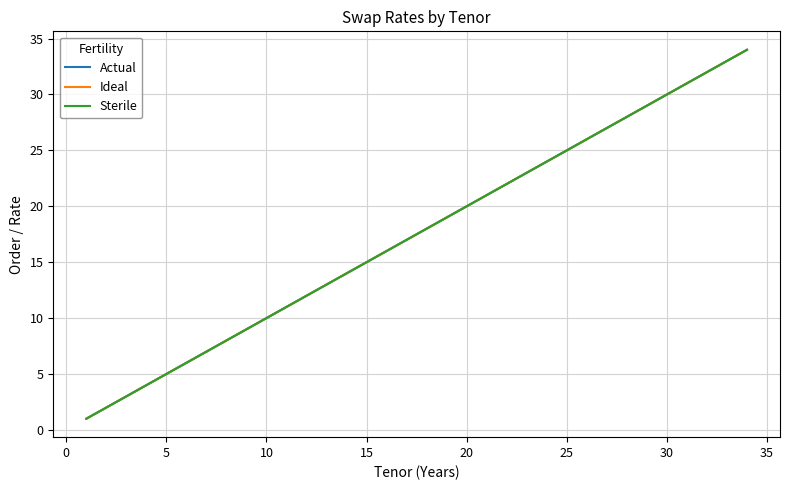

Is this an area chart (filled region under the line)?

No